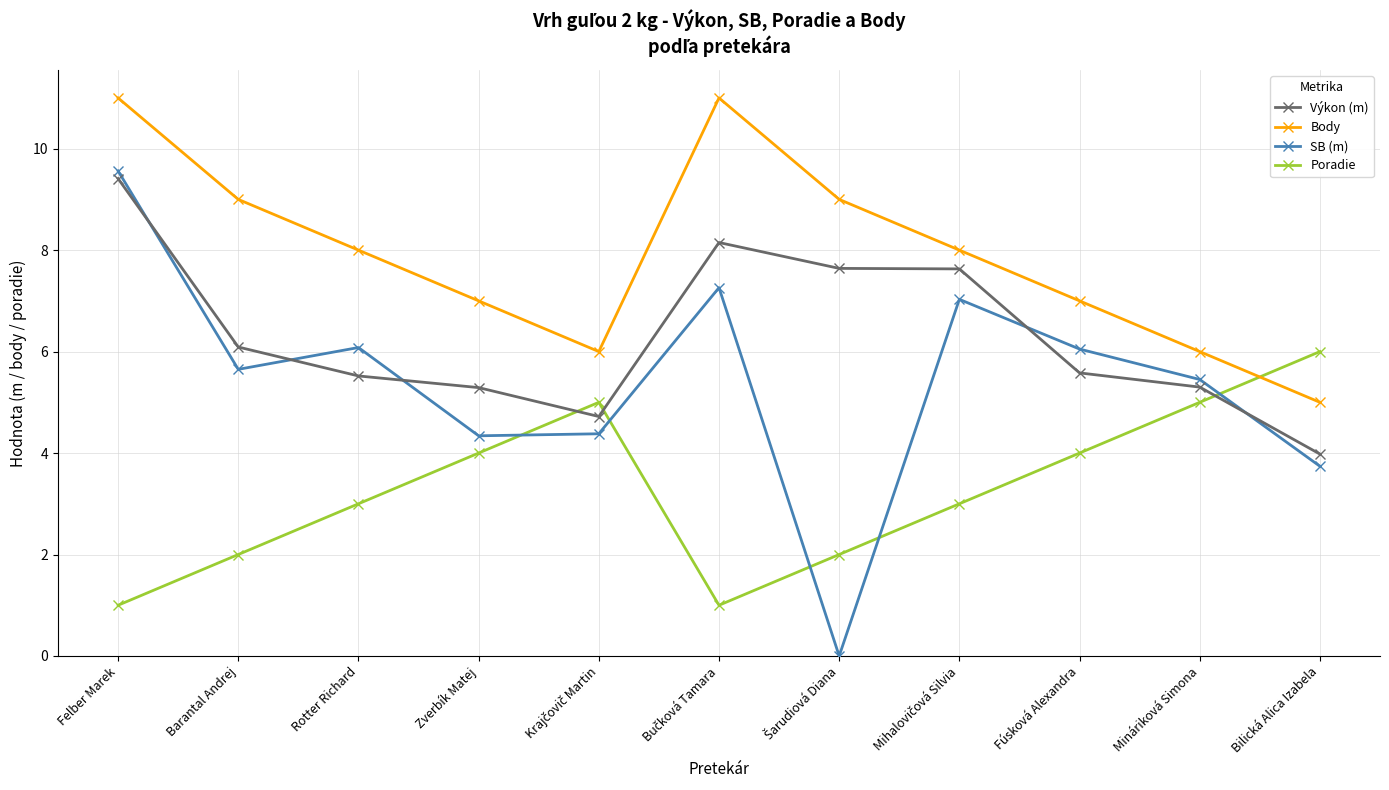

At which category does SB (m) reach its first local peak?

Rotter Richard